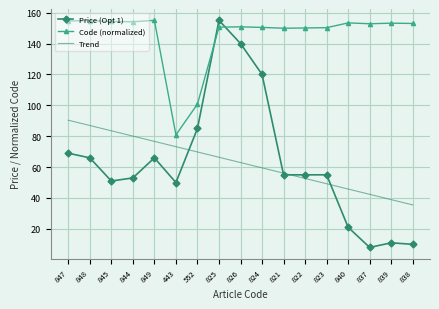

What is the total value across all series at 837?

203.2